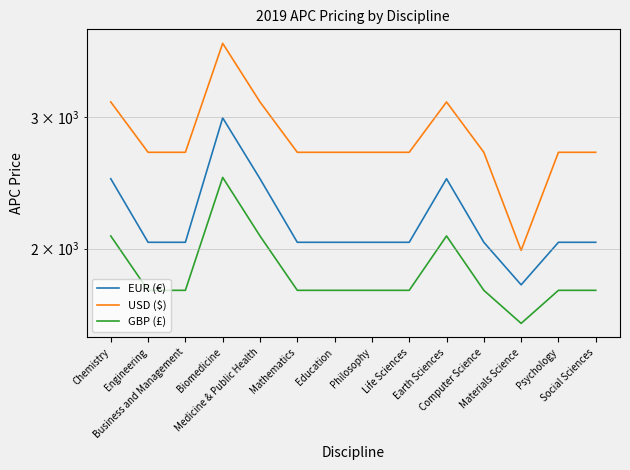

True or false: GBP (£) and USD ($) cross at least once.

False